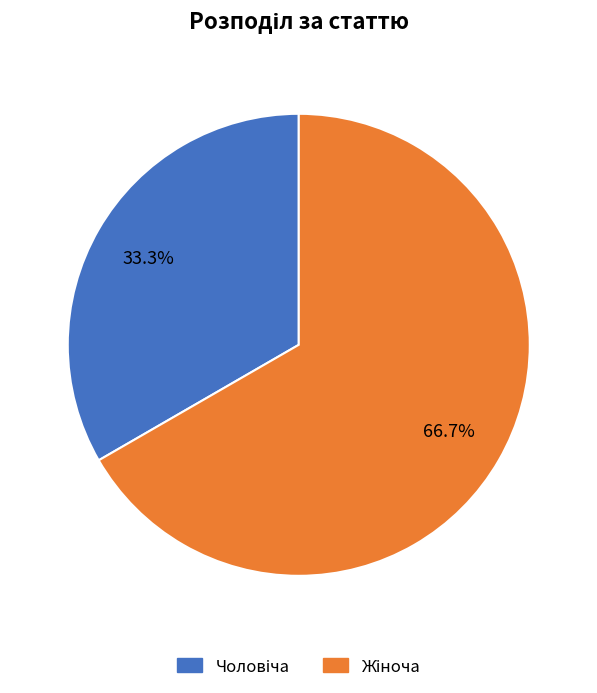

Count the number of slices in the pie.

2